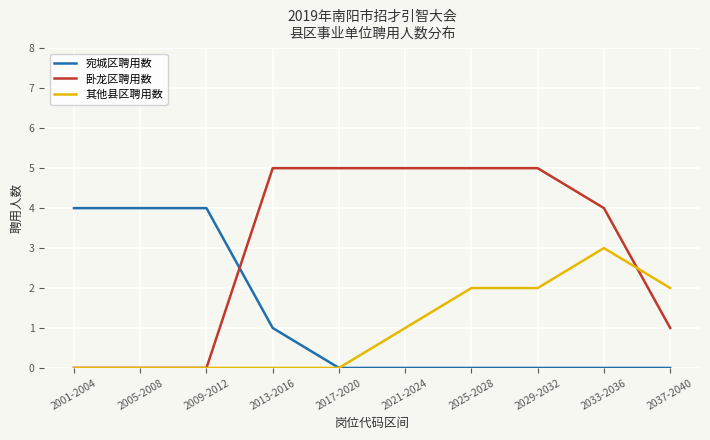

Where is 卧龙区聘用数 nearest to the value 2?

2037-2040